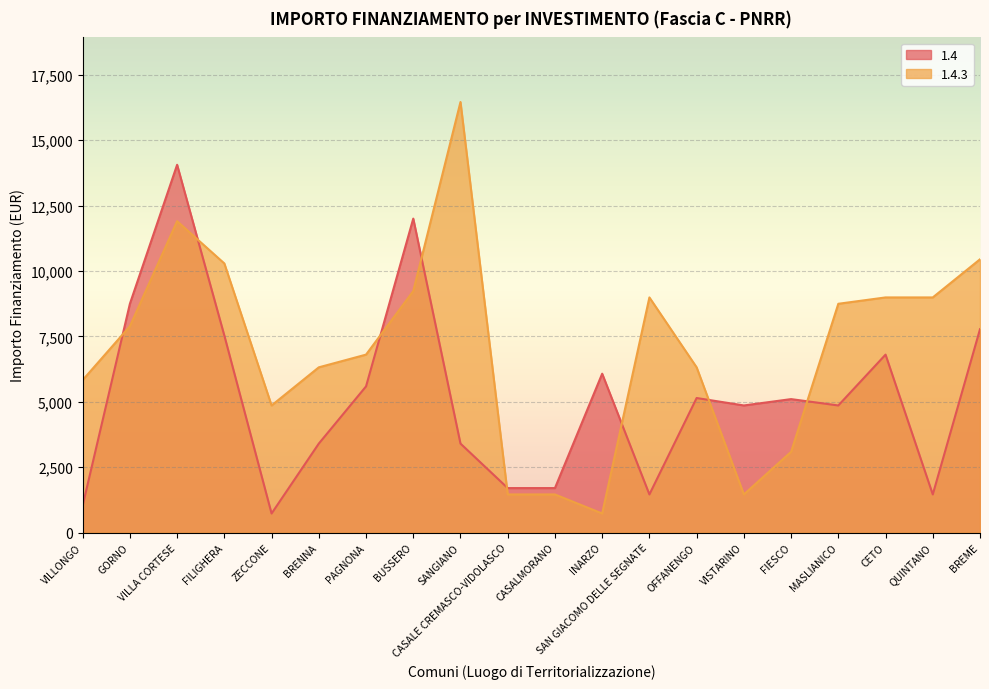

Is the value of 1.4 at GORNO greater than the value of 1.4.3 at QUINTANO?

No